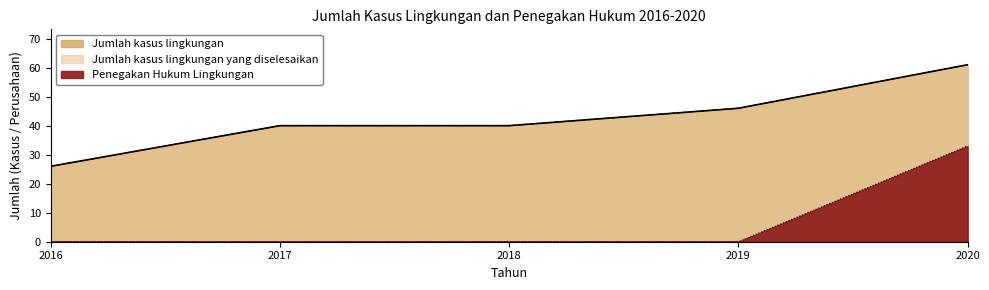

True or false: Penegakan Hukum Lingkungan and Jumlah kasus lingkungan cross at least once.

False